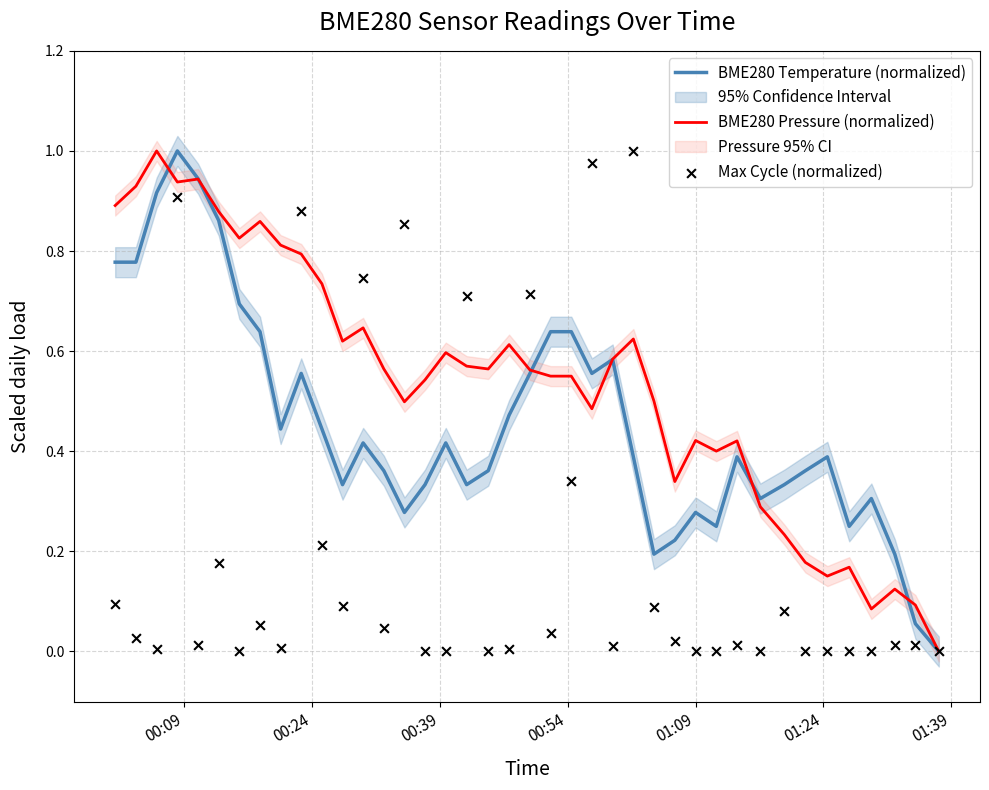

Which series contains the highest Y value?

BME280 Temperature (normalized)